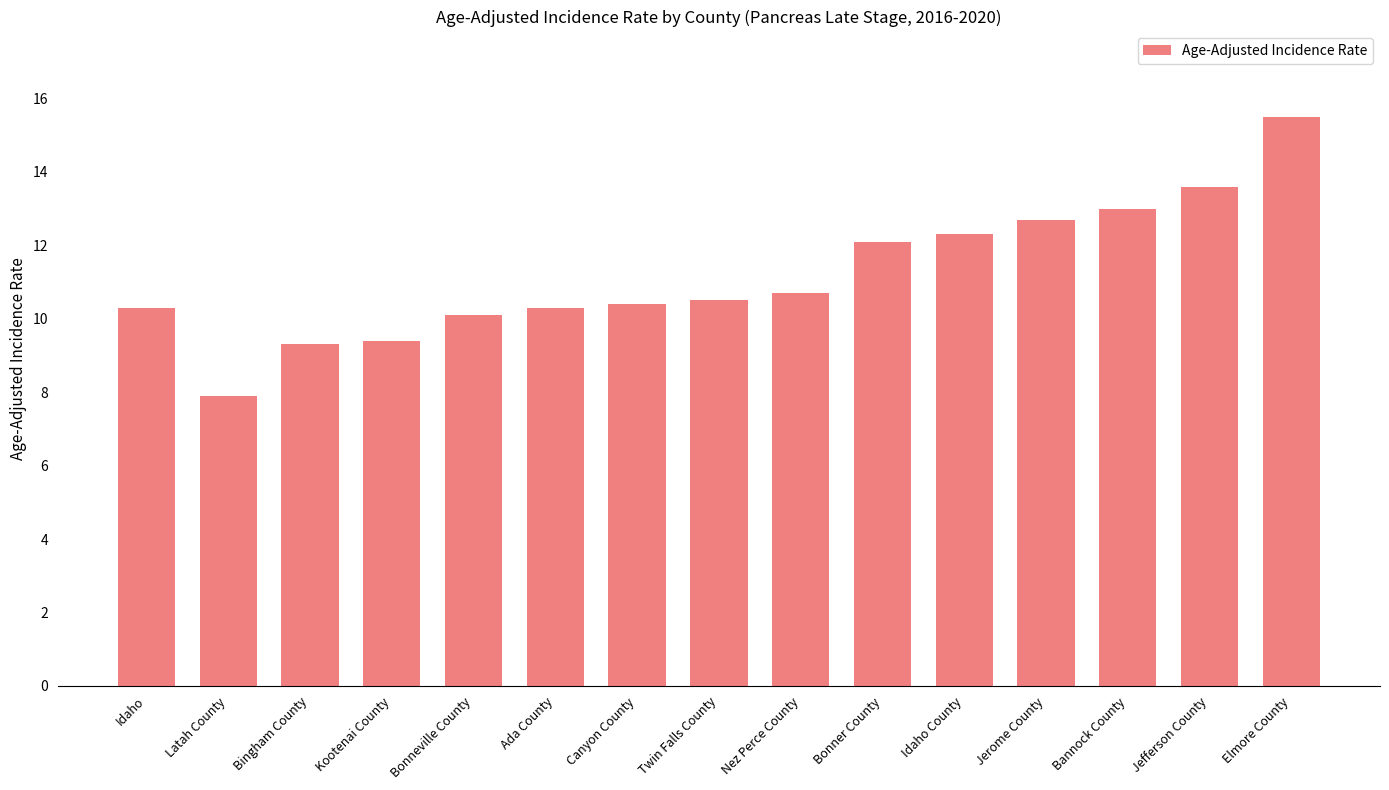

What is the greatest value displayed?

15.5